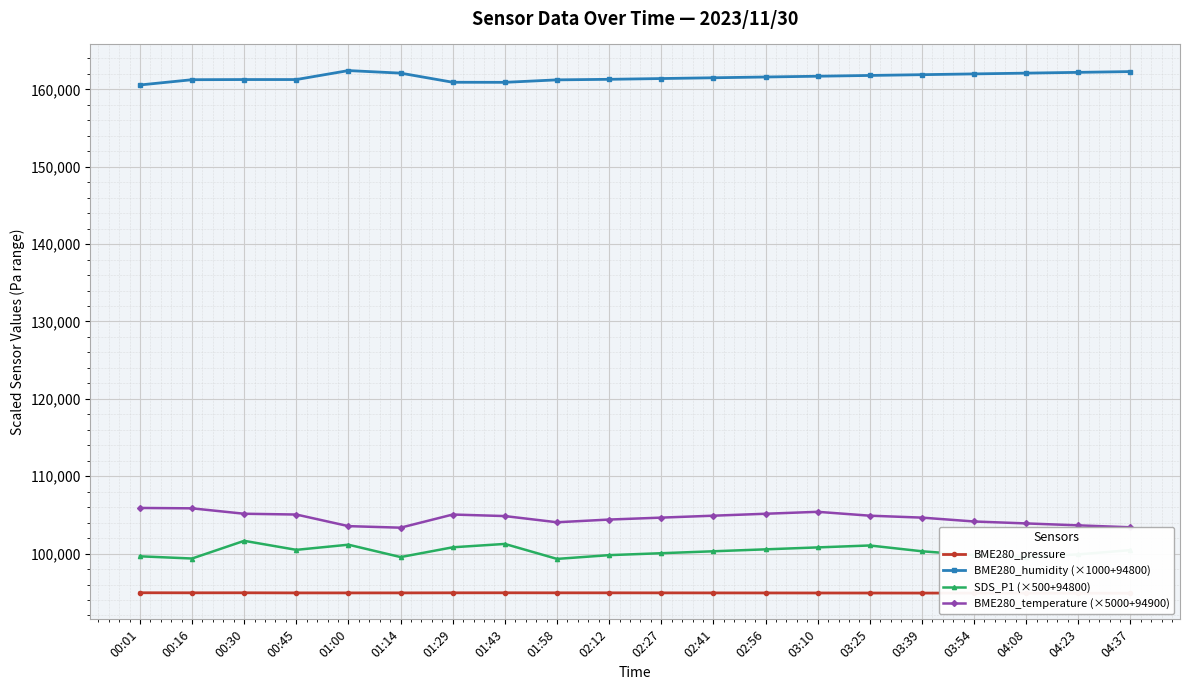

At which label does SDS_P1 (×500+94800) first exceed 100300?

00:30